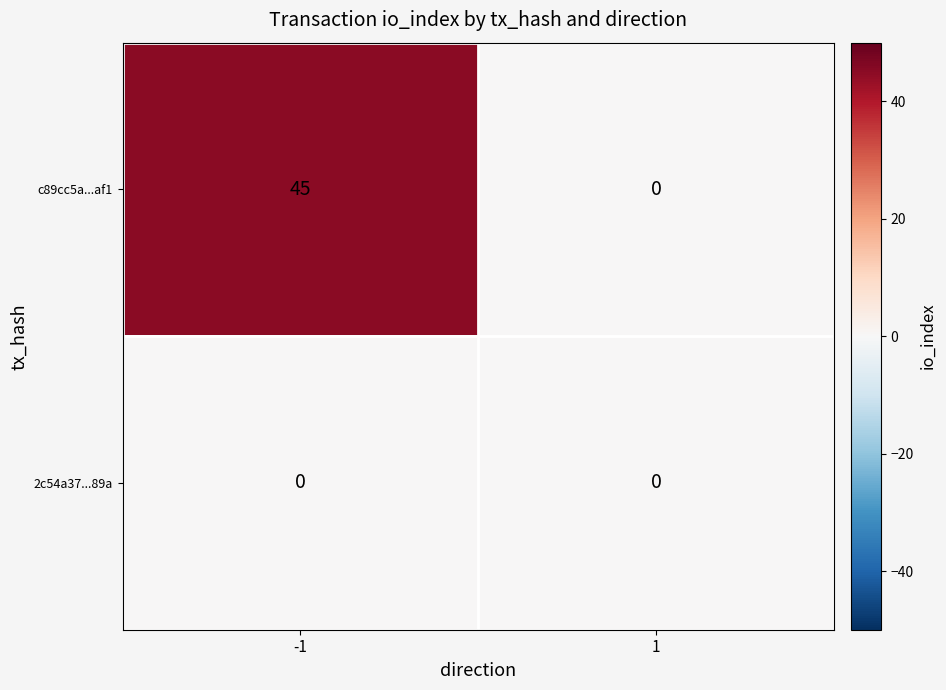

What is the sum of all c89cc5a...af1 values?

45